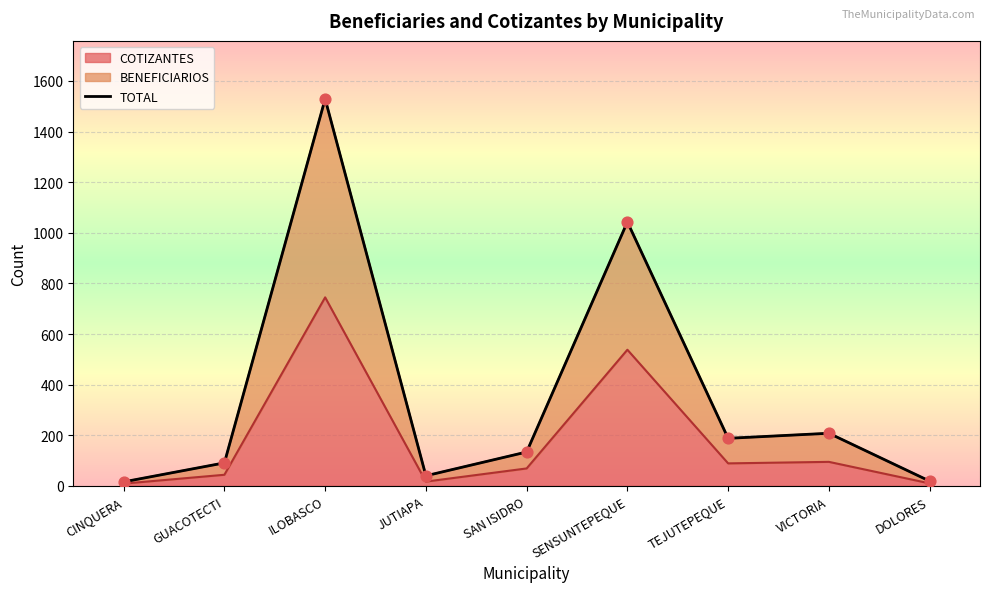

Which has a higher value, ILOBASCO or SENSUNTEPEQUE?

ILOBASCO